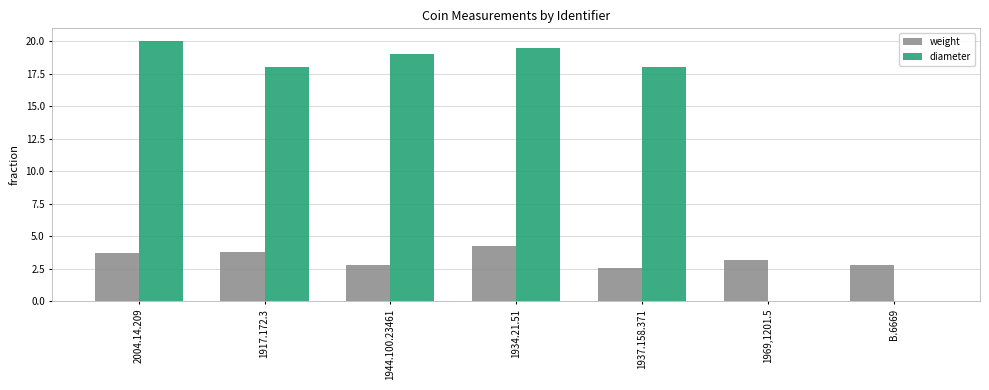

Read the weight value at B.6669.

2.8